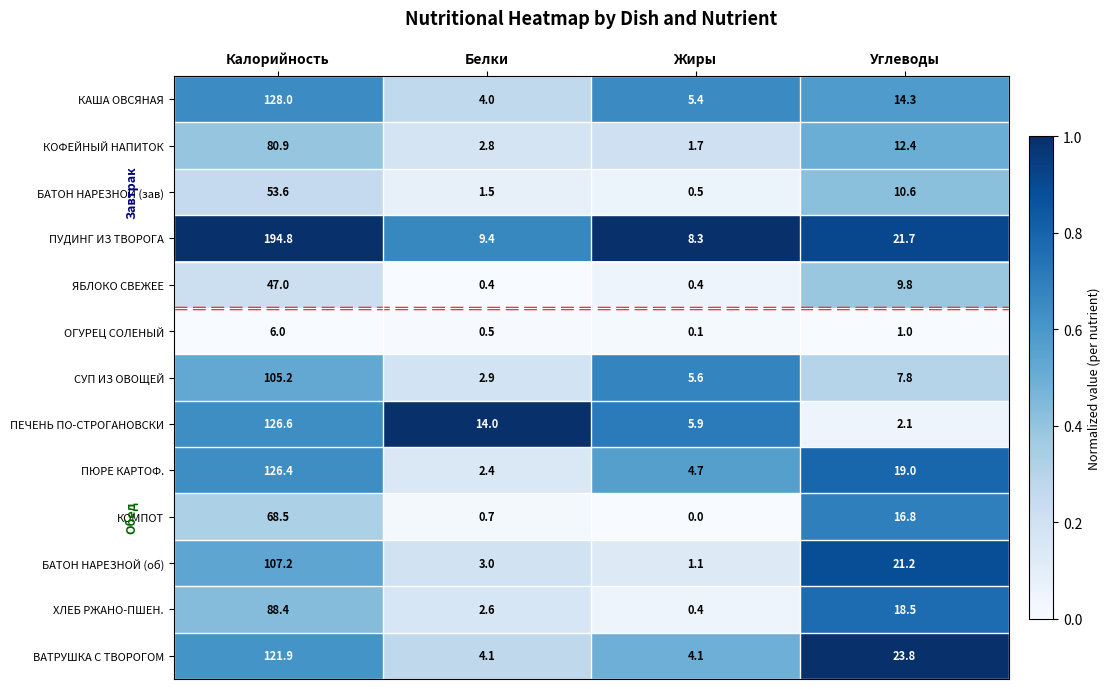

The ХЛЕБ РЖАНО-ПШЕН. series shows 1.5 at Белки. True or false?

False